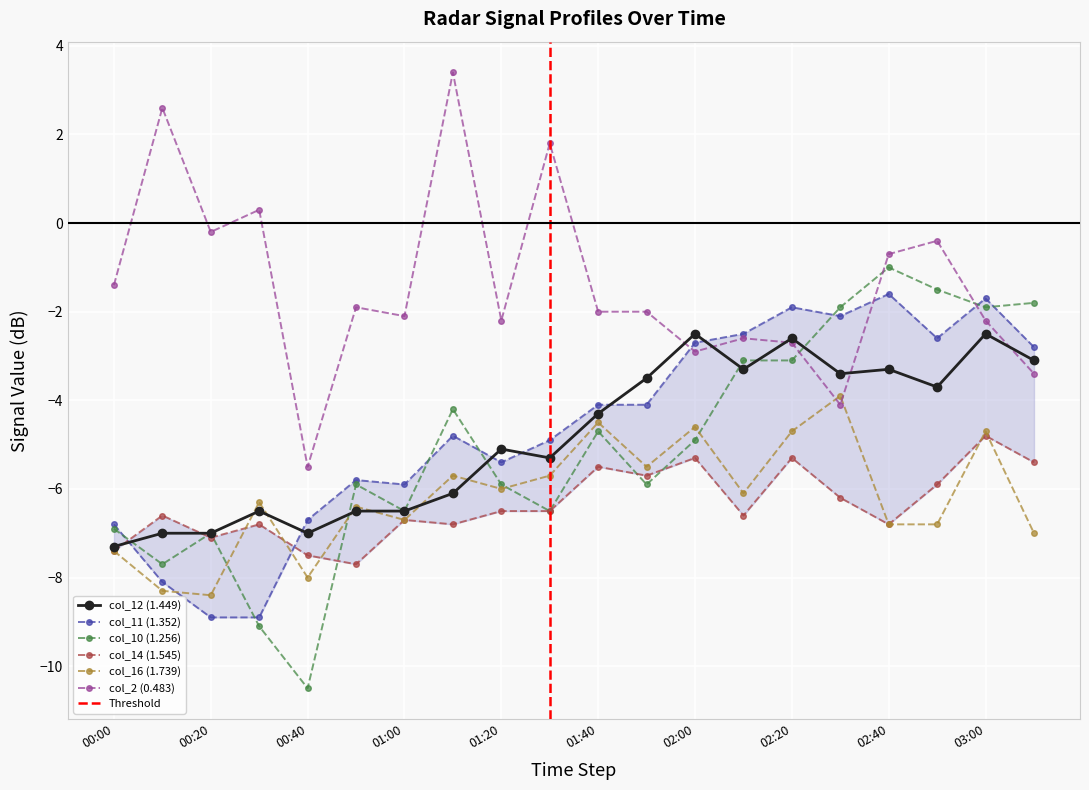

True or false: col_10 (1.256) has more than 2 points higher than both neighbors.

True